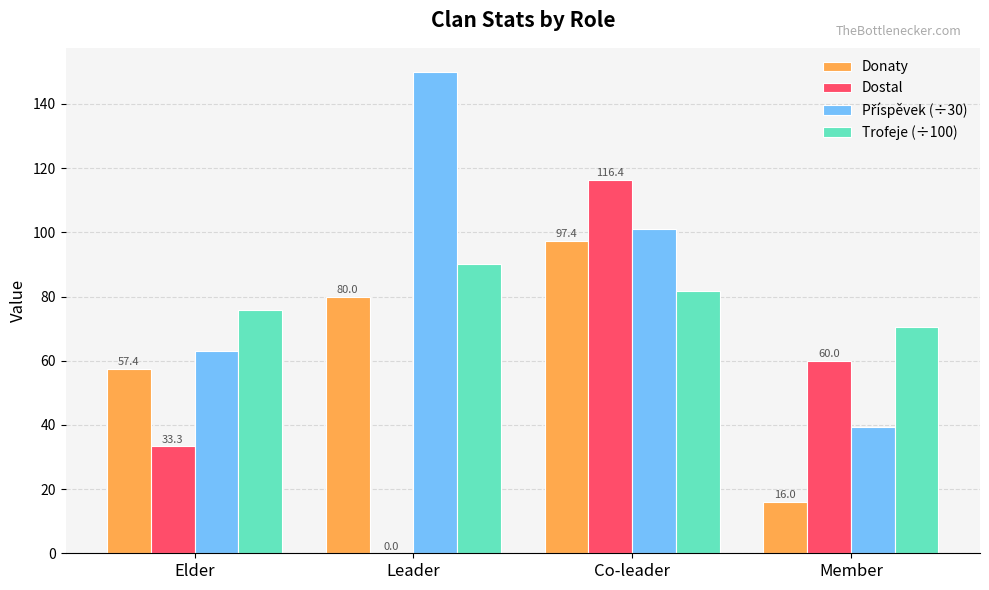

How many groups of bars are there?

4